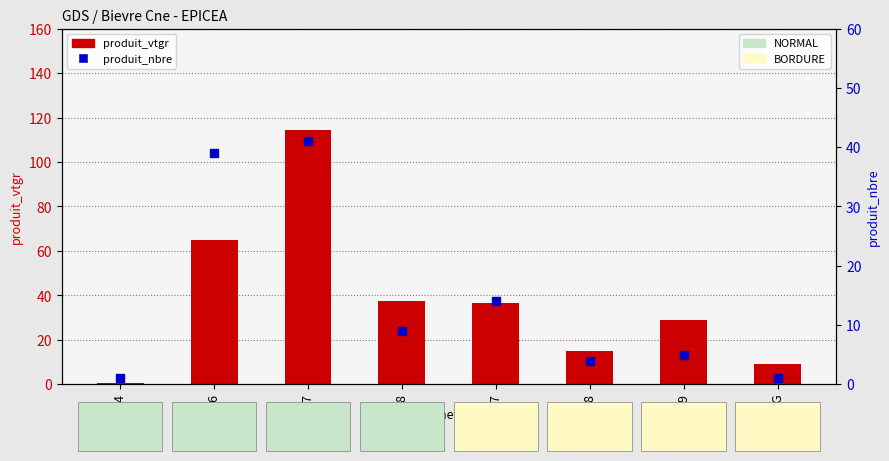

Which series has the largest total across all categories?

produit_vtgr